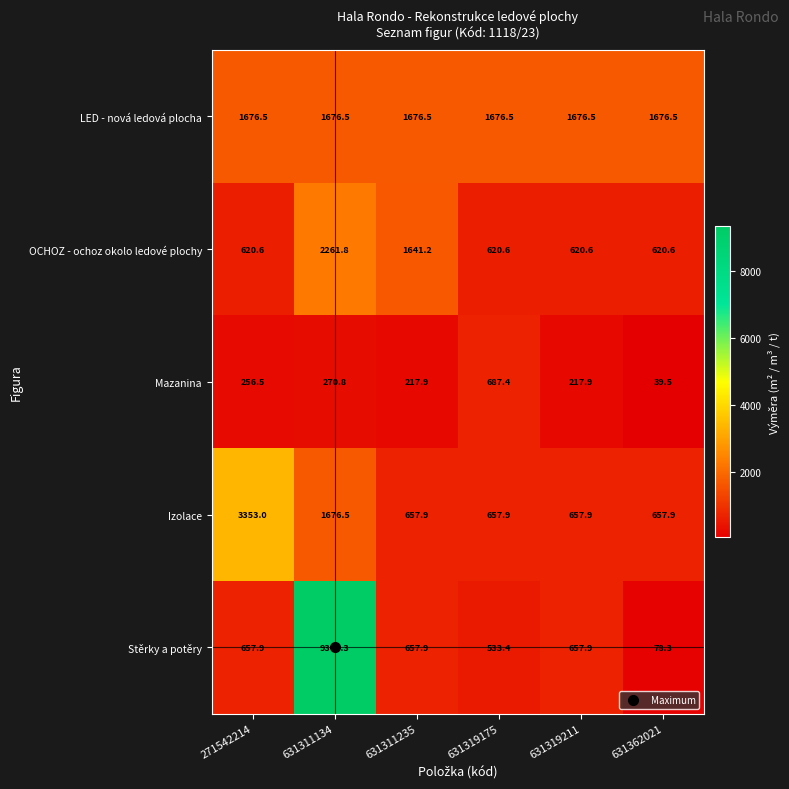

List the series in order of their peak value, lowest first.

Mazanina, LED - nová ledová plocha, OCHOZ - ochoz okolo ledové plochy, Izolace, Stěrky a potěry